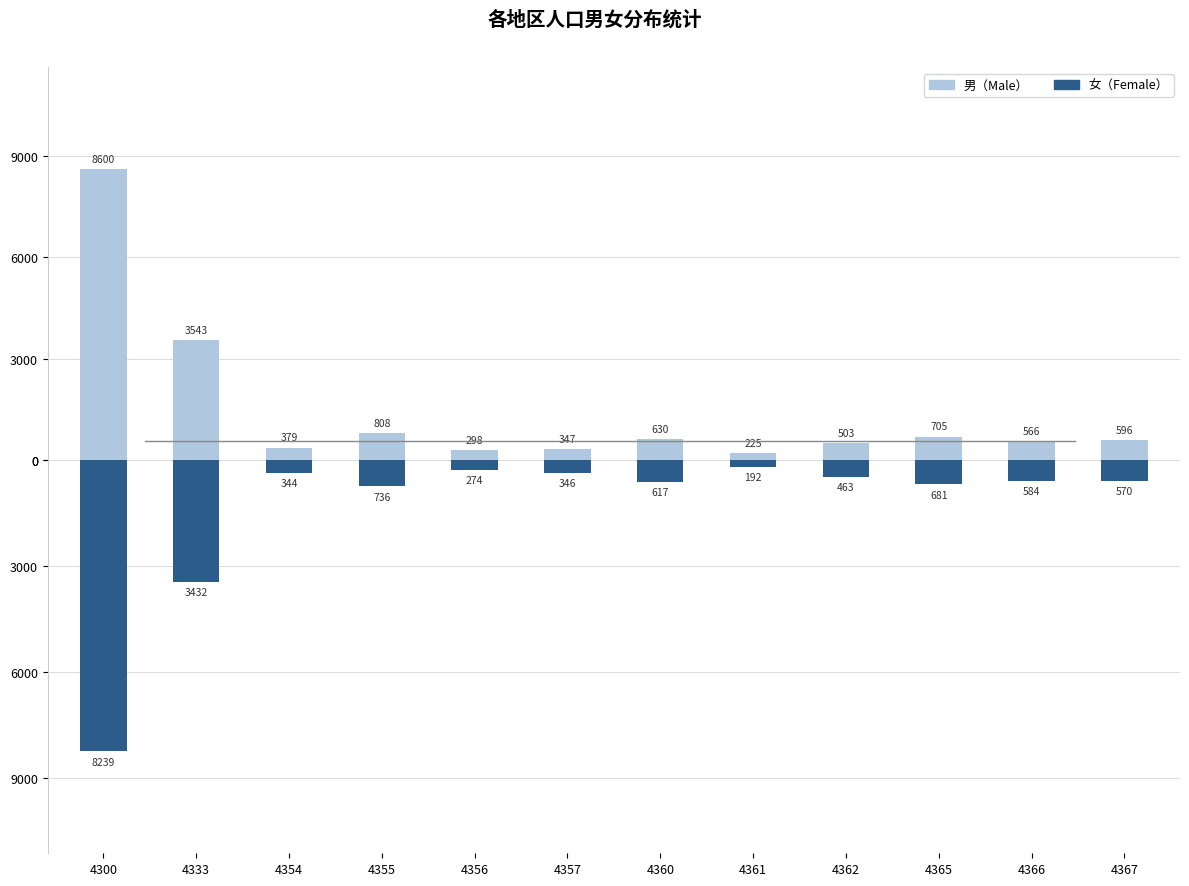

Does the chart contain any negative values?

No